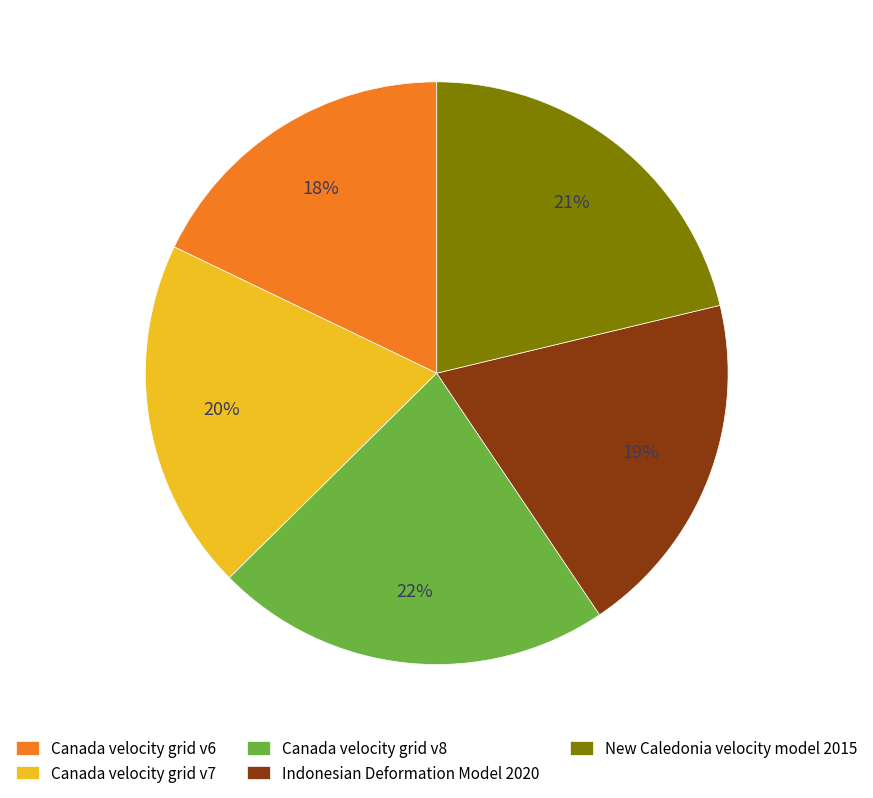

What is the ratio of the value at Canada velocity grid v7 to the value at Canada velocity grid v6?

1.1